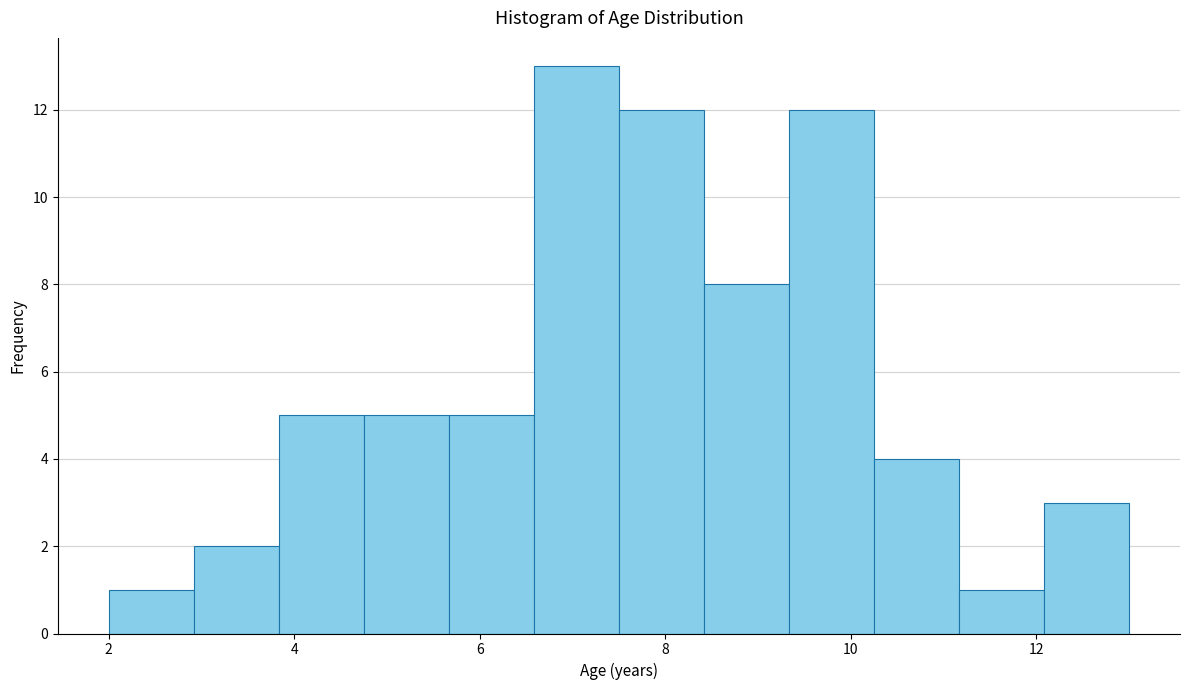

Reading left to right, list every bar in this chart as the range it spans on the x-axis followed by its height. Neither the bar edges nor the heights are printed on the chart, so give them approximately, as read against the axes.

2.0 to 3.0: 1
3.0 to 3.8: 2
3.8 to 4.8: 5
4.8 to 5.6: 5
5.6 to 6.6: 5
6.6 to 7.6: 13
7.6 to 8.4: 12
8.4 to 9.4: 8
9.4 to 10.2: 12
10.2 to 11.2: 4
11.2 to 12.0: 1
12.0 to 13.0: 3